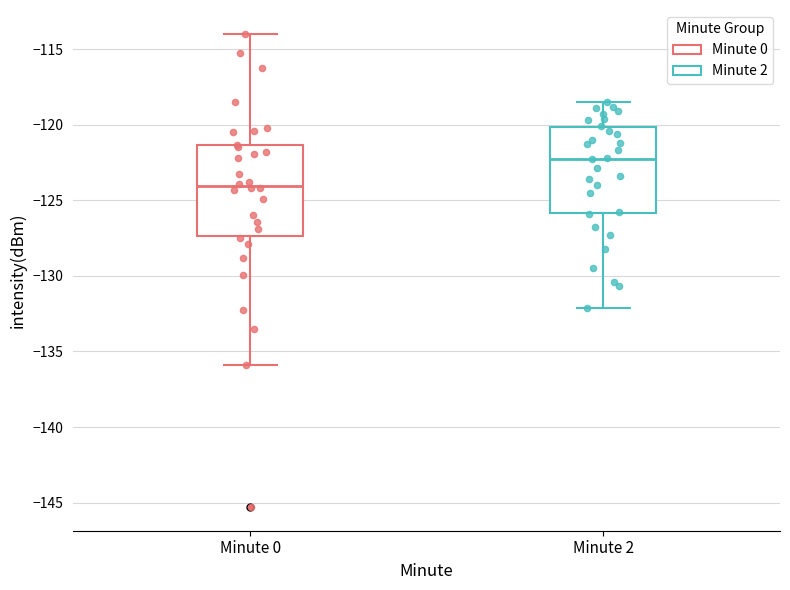

Reading left to right, transcribe this box plot: for each box, give where its median line is, the range the box spans, and where its two whiskers end, as read against the y-axis. The values are not printed on the chart, so give them approximately, as read against the axis.

Minute 0: median -124.0, box -127.5 to -121.5, whiskers -136.0 to -114.0
Minute 2: median -122.0, box -126.0 to -120.0, whiskers -132.0 to -118.5